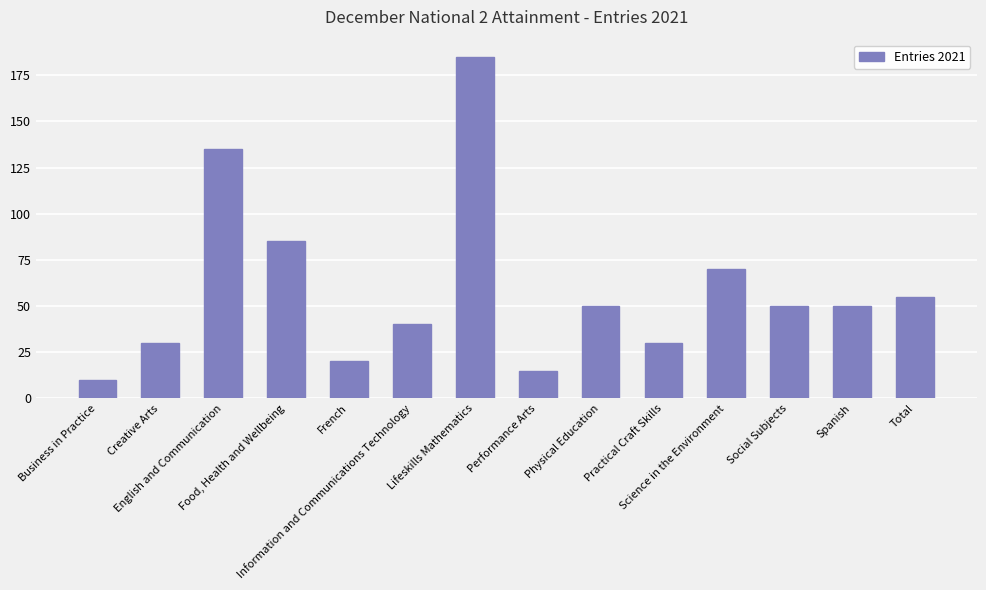

What is the sum of all values?

825